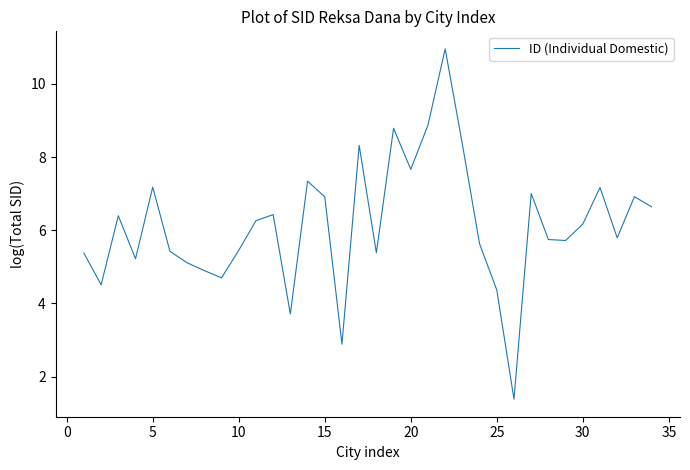

What is the difference between the maximum and minimum values?

9.6